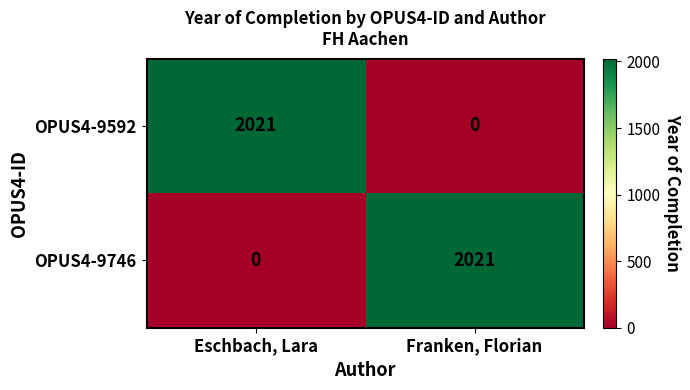

At which label does OPUS4-9592 reach its minimum?

Franken, Florian